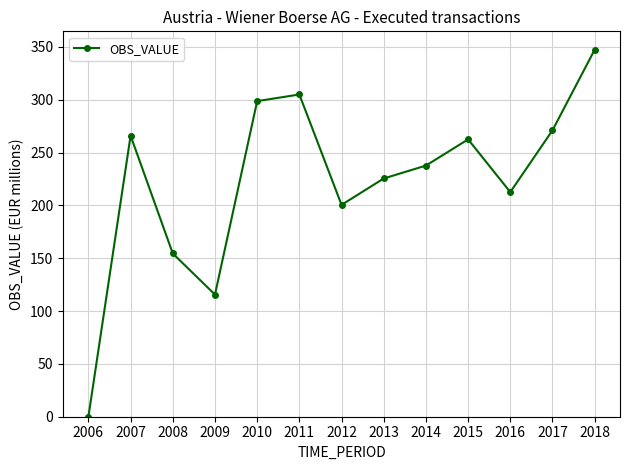

Reading left to right, extract all data points from this chart.

0.0	266.0	154.5	115.6	298.7	305.0	200.5	225.5	237.7	262.5	212.6	271.1	347.4